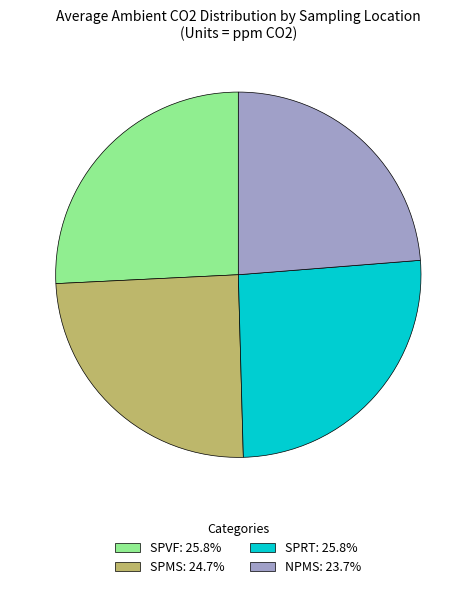

What is the ratio of the value at SPRT: 25.8% to the value at SPMS: 24.7%?

1.0